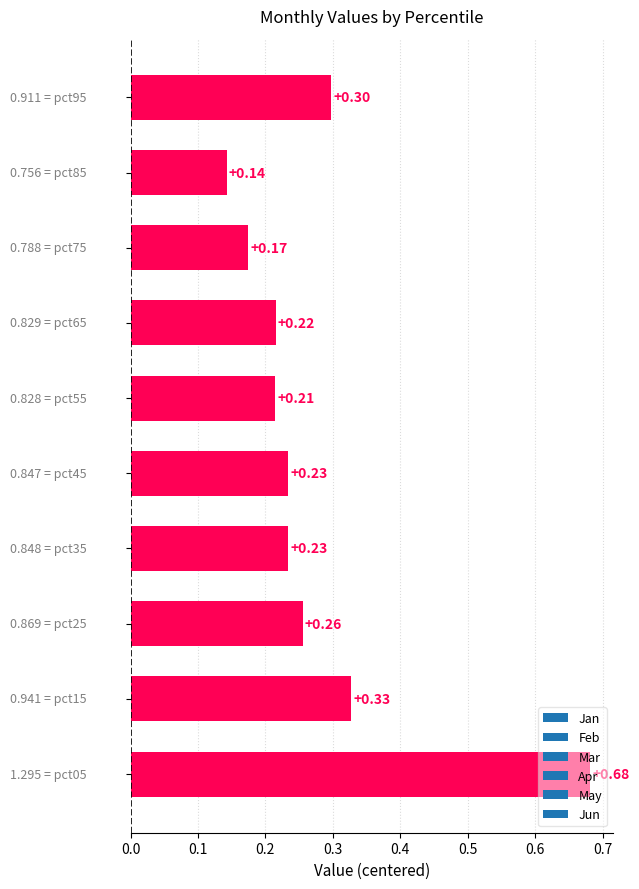

How many bars are there in total?

10